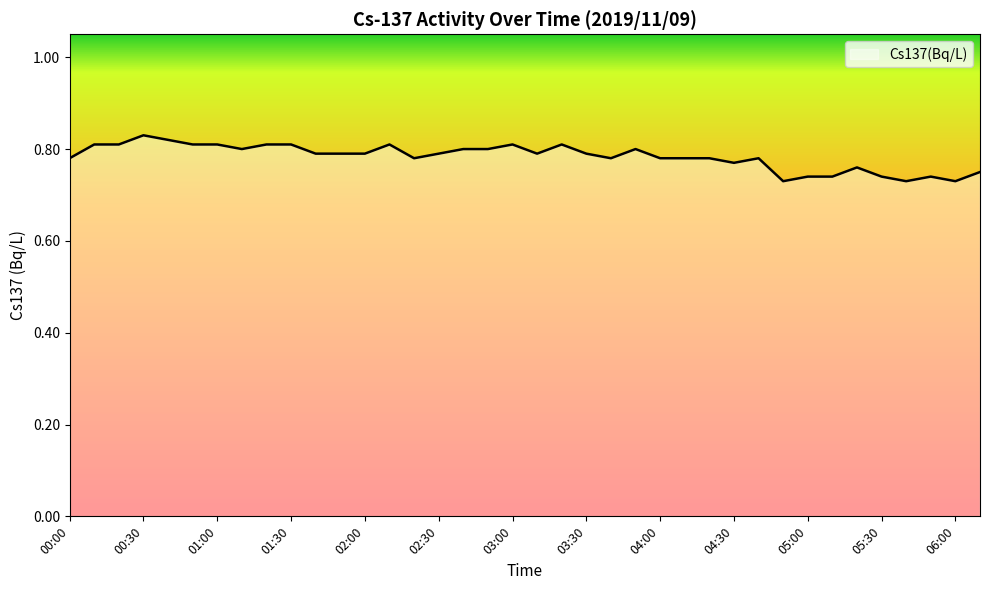

Count the number of categories in the chart.

38